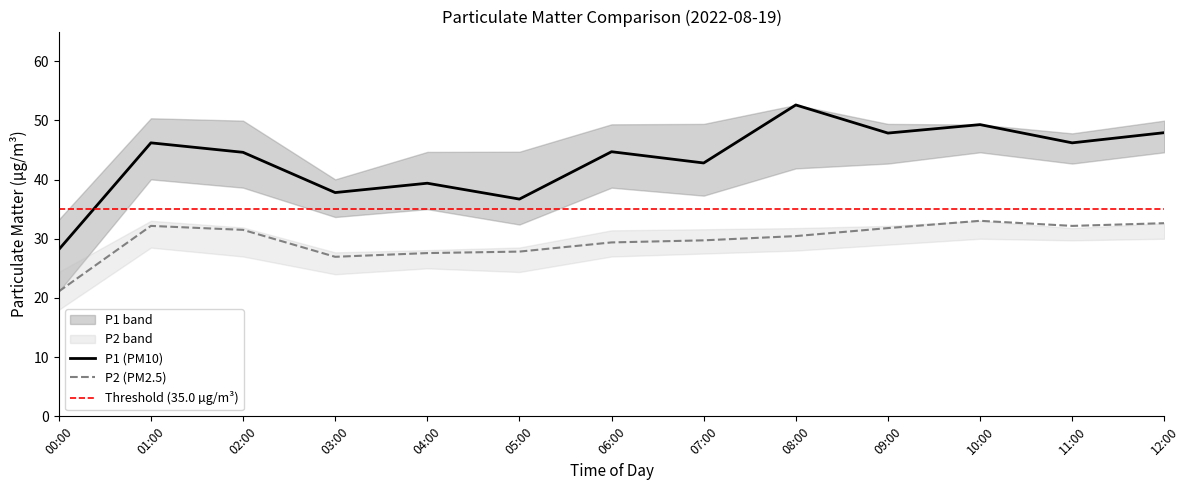

How many data points does each series have?

13